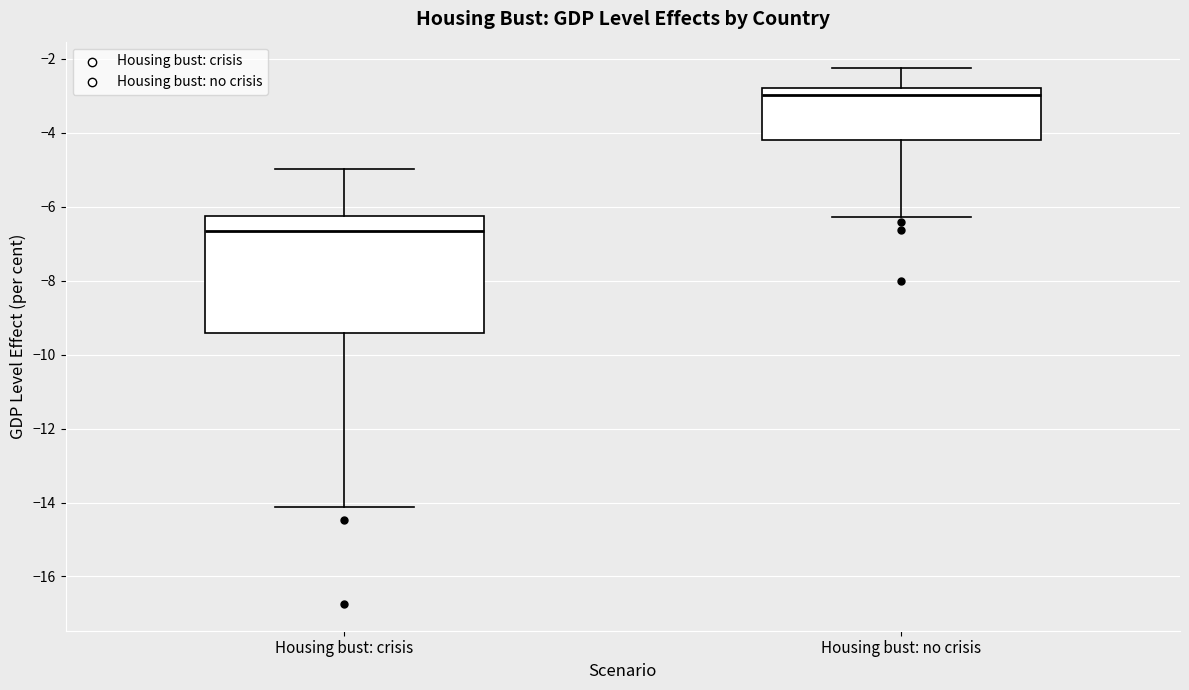

Reading left to right, read every box against the y-axis: the position of its median line, the range the box covers, and the ends of its whiskers. The values are not printed on the chart, so give them approximately, as read against the axis.

Housing bust: crisis: median -6.6, box -9.4 to -6.2, whiskers -14.2 to -5.0
Housing bust: no crisis: median -3.0, box -4.2 to -2.8, whiskers -6.2 to -2.2